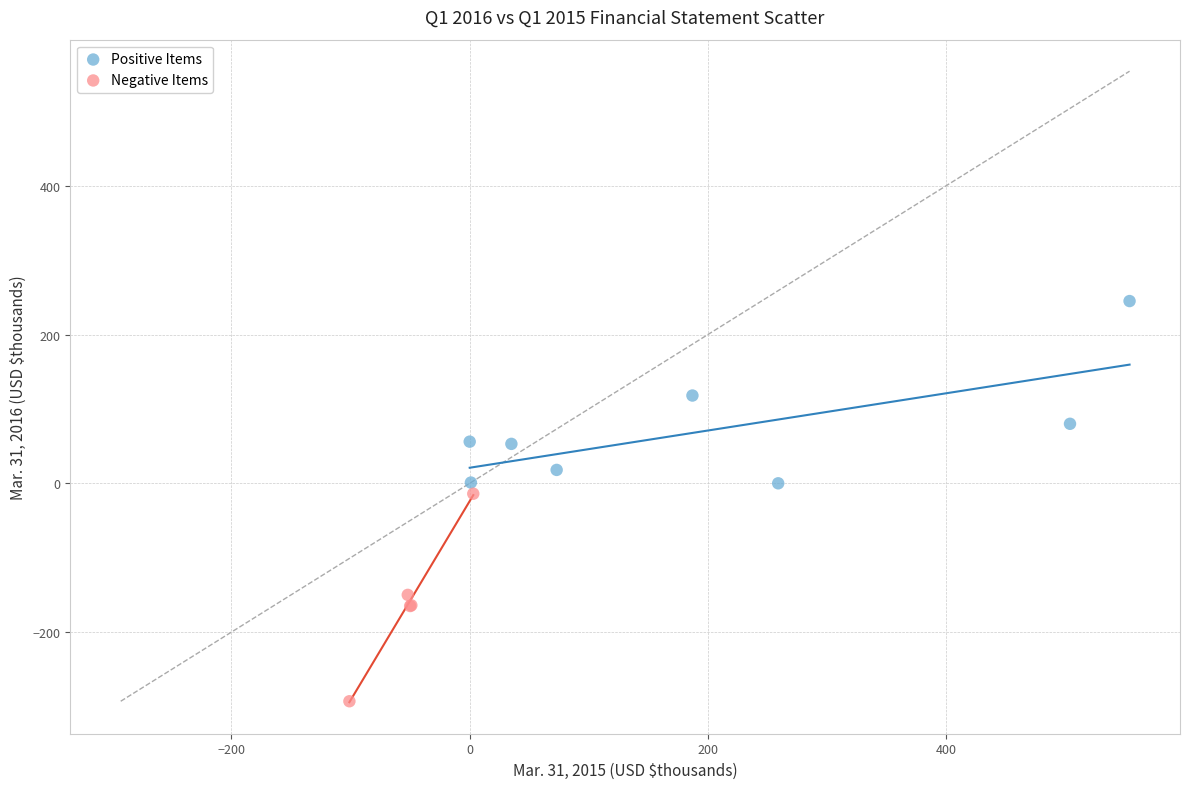

Which series contains the highest Y value?

Positive Items